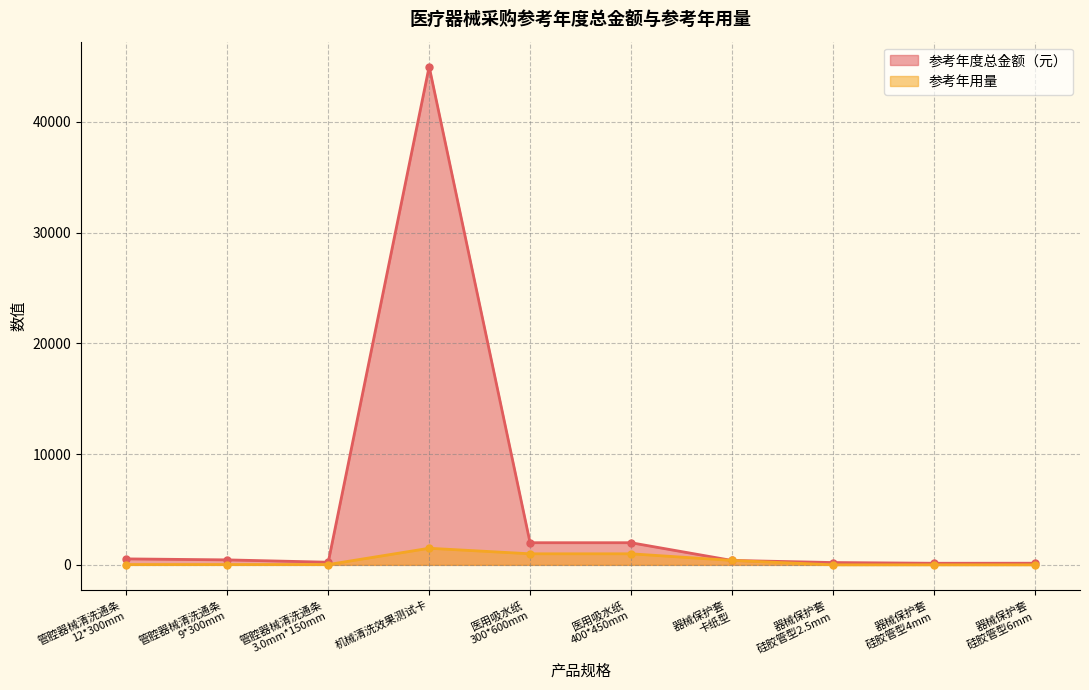

Is it true that 参考年用量 equals 1000 at 医用吸水纸
400*450mm?

True